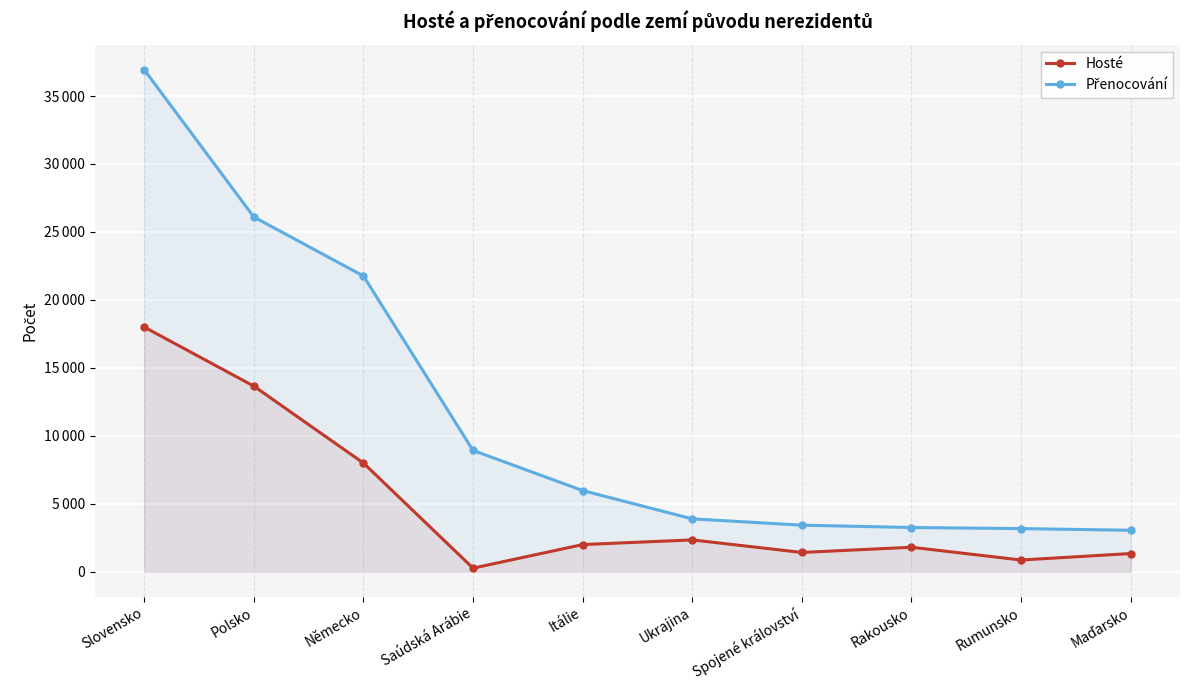

What position from the left is Maďarsko?

10